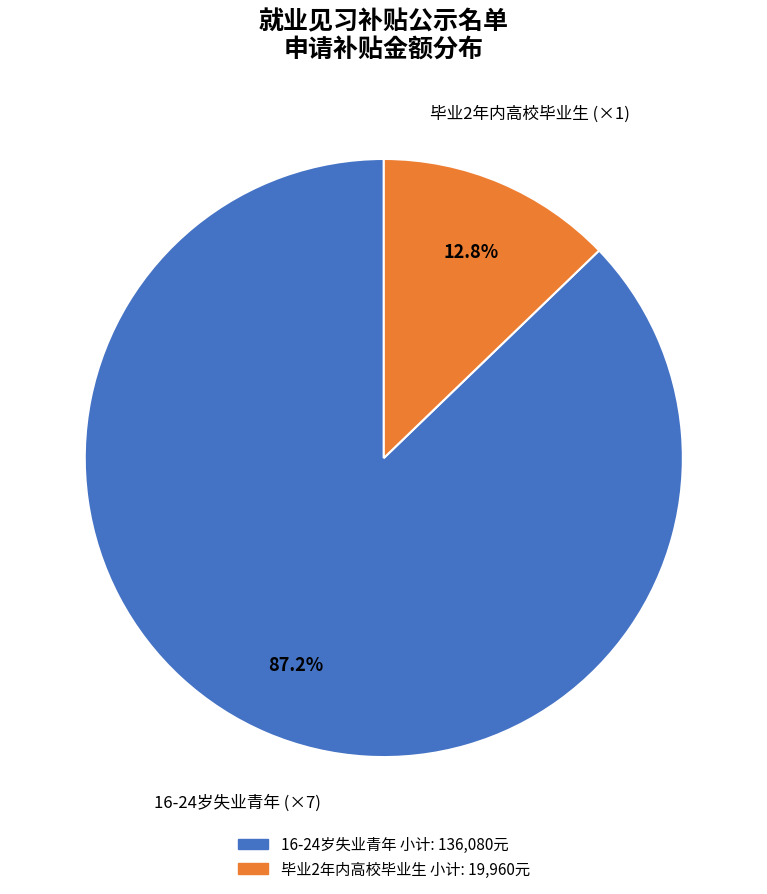

Count the number of slices in the pie.

2